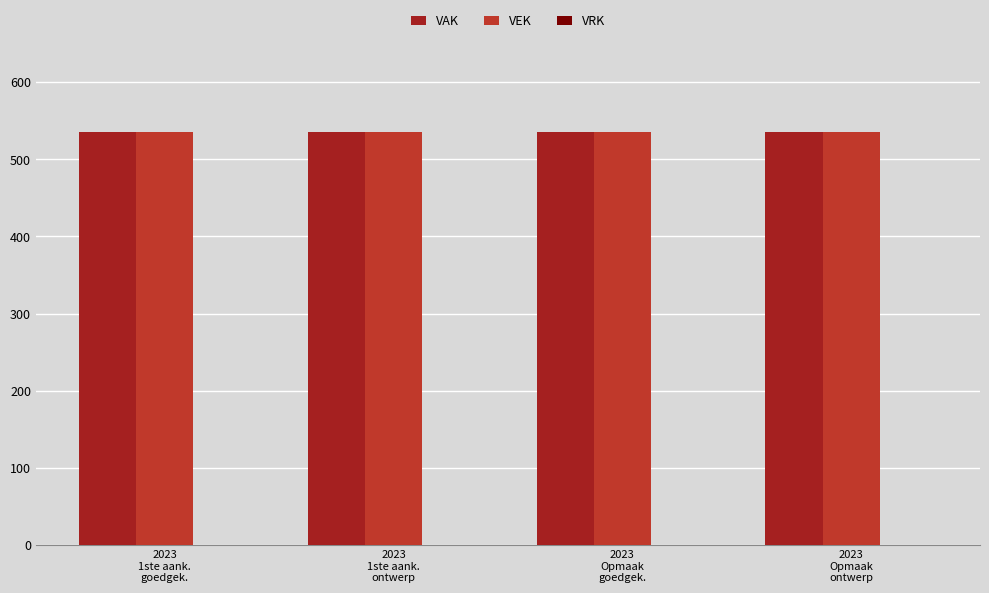

Reading right to left, list all the values displayed in this chart.

VAK: 2023
Opmaak
ontwerp=535	2023
Opmaak
goedgek.=535	2023
1ste aank.
ontwerp=535	2023
1ste aank.
goedgek.=535
VEK: 2023
Opmaak
ontwerp=535	2023
Opmaak
goedgek.=535	2023
1ste aank.
ontwerp=535	2023
1ste aank.
goedgek.=535
VRK: 2023
Opmaak
ontwerp=0	2023
Opmaak
goedgek.=0	2023
1ste aank.
ontwerp=0	2023
1ste aank.
goedgek.=0